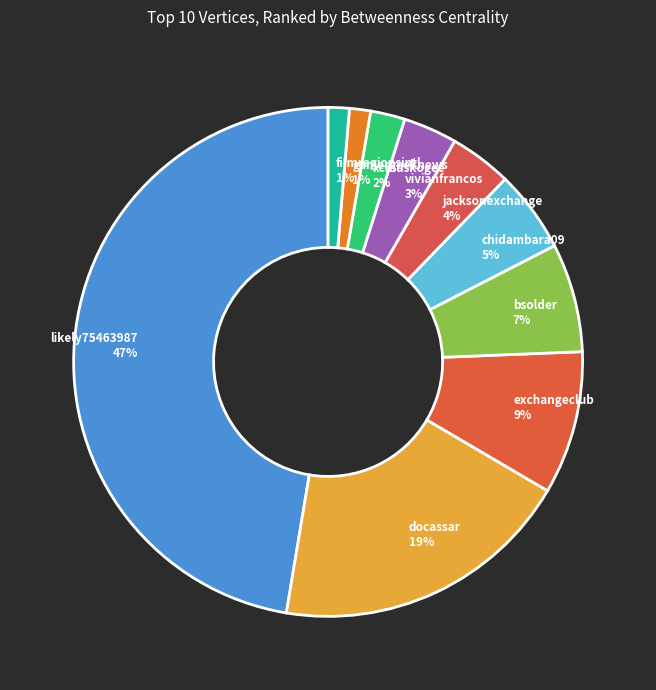

To the nearest percent, what is the difference between the jacksonexchange and exchangeclub slice percentages?

5%